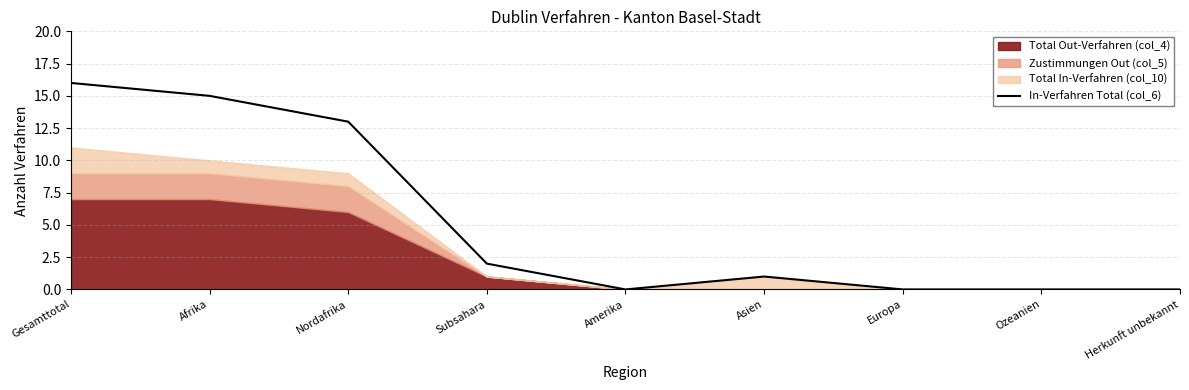

True or false: there are more than 0 points higher than both neighbors.

True